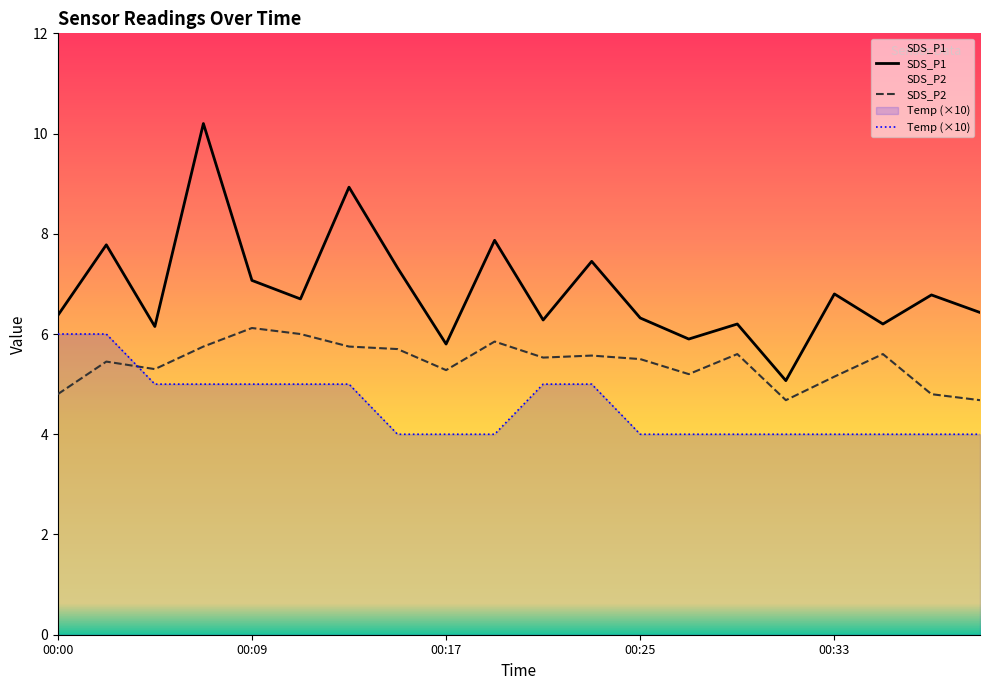

Read the Temp value at 00:33.

4.0